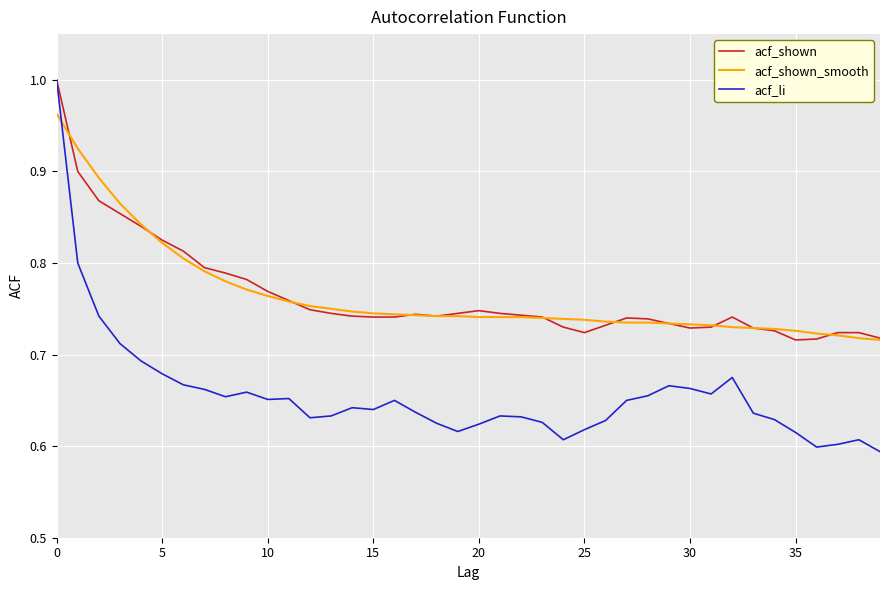

Which series has the widest spread of values?

acf_li